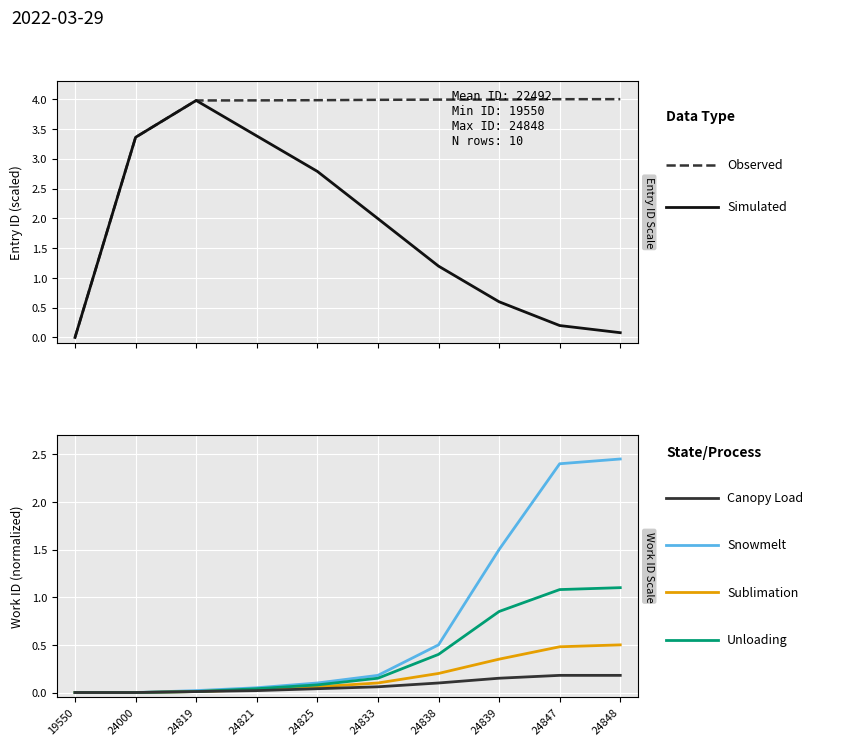

True or false: Simulated has a value of 2.7 at 24833.

False